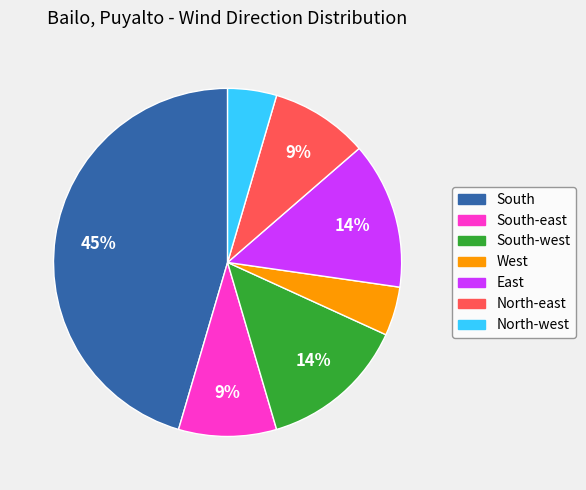

To the nearest percent, what is the average slice percentage?

14%